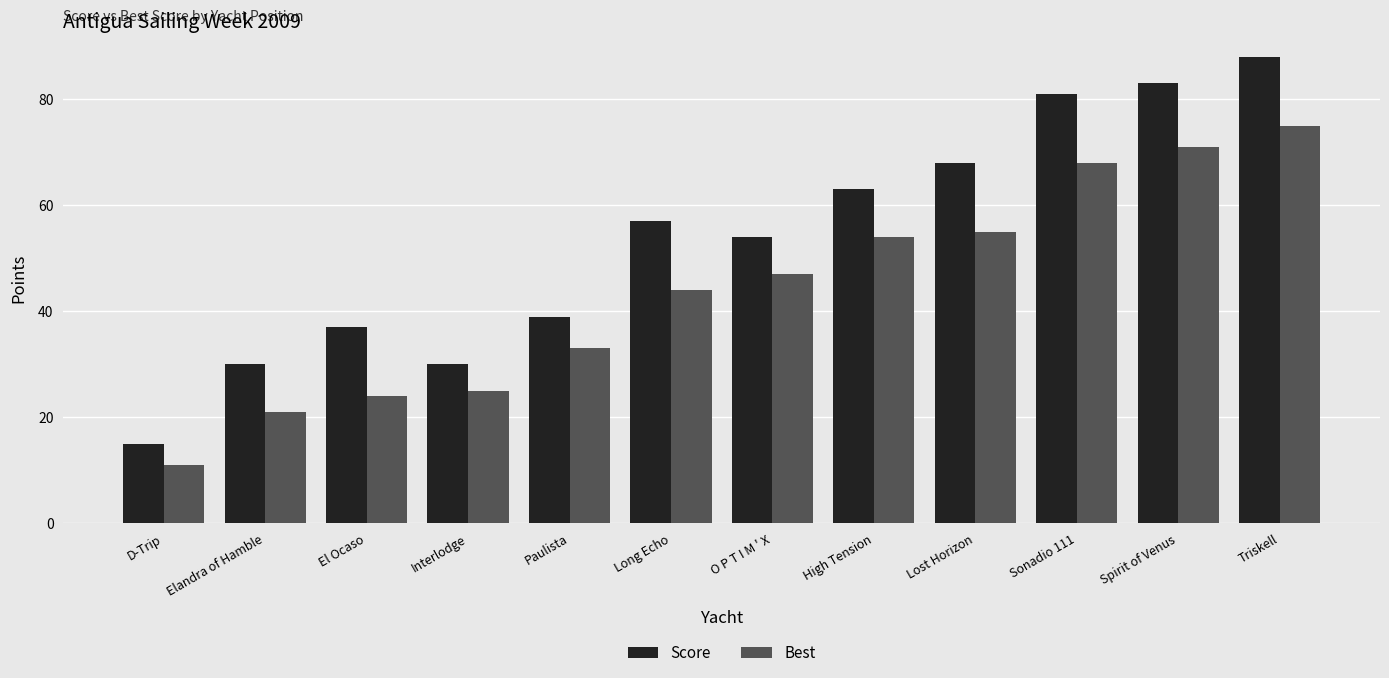

Is the value of Score at Long Echo greater than the value of Best at Elandra of Hamble?

Yes